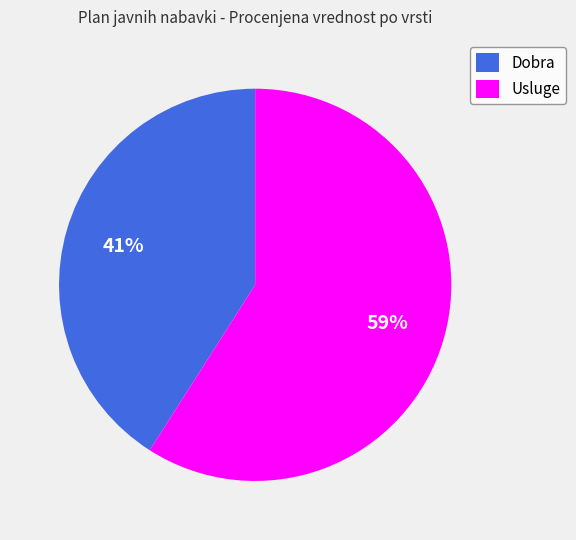

Rank the categories by value from lowest to highest.

Dobra, Usluge